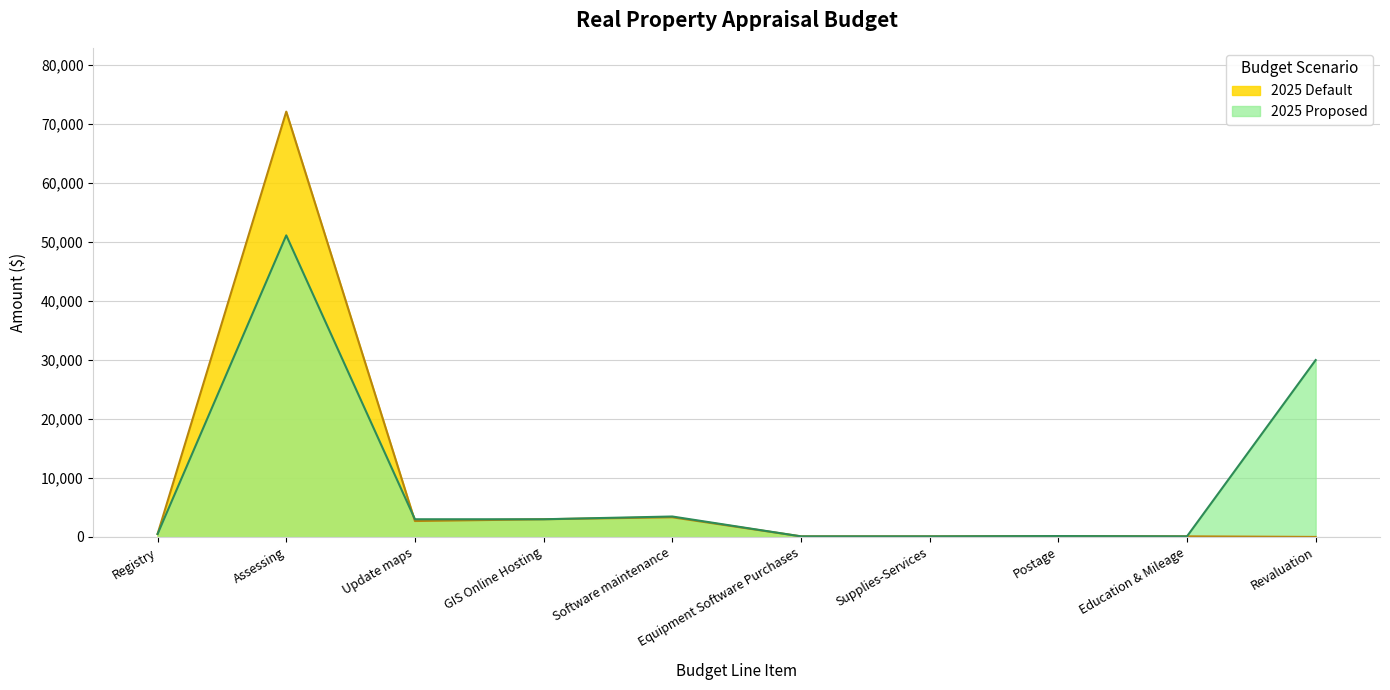

What is the maximum value shown in the chart?

72125